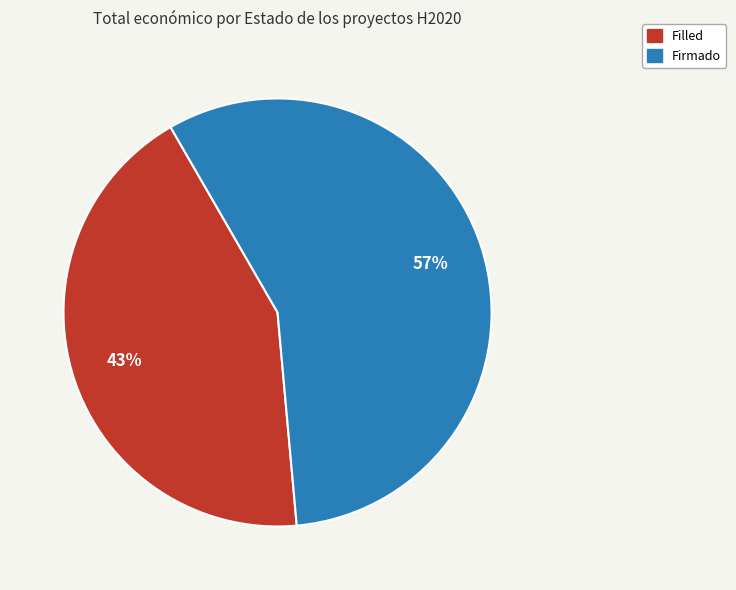

Is there a majority slice in this chart?

Yes